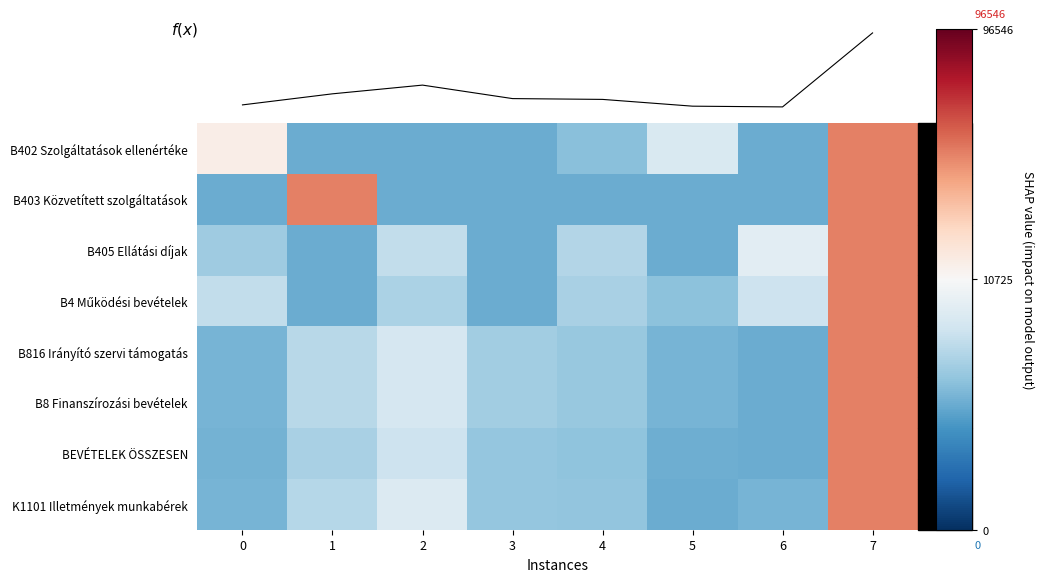

Which series has the largest range (max minus min)?

B402 Szolgáltatások ellenértéke